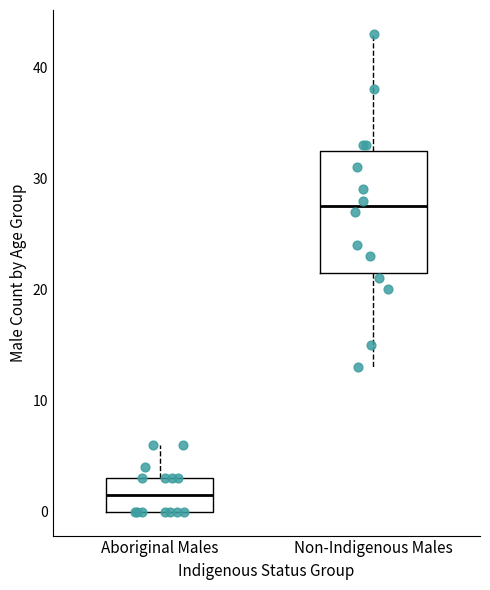

Comparing the boxes themselves (not the whiskers), which one is the tallest?

Non-Indigenous Males